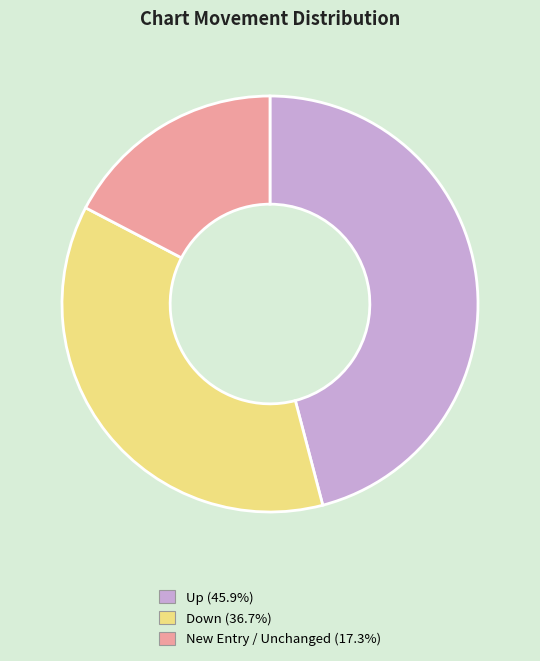

Is there any slice that represents more than half of the pie?

No